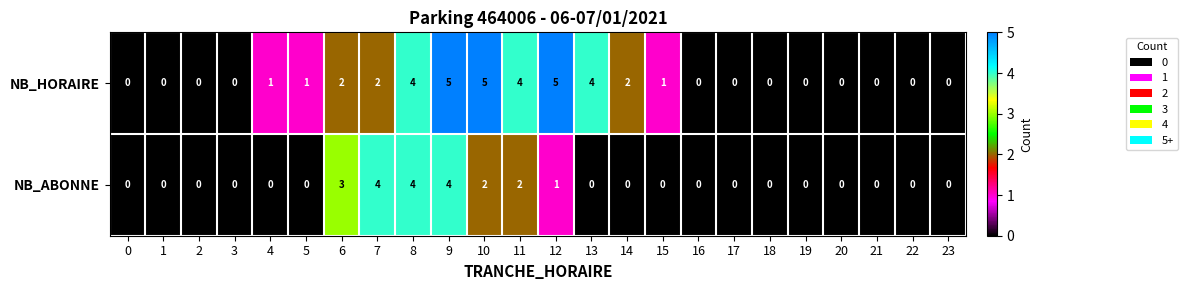

The NB_HORAIRE series shows 0 at 23. True or false?

True